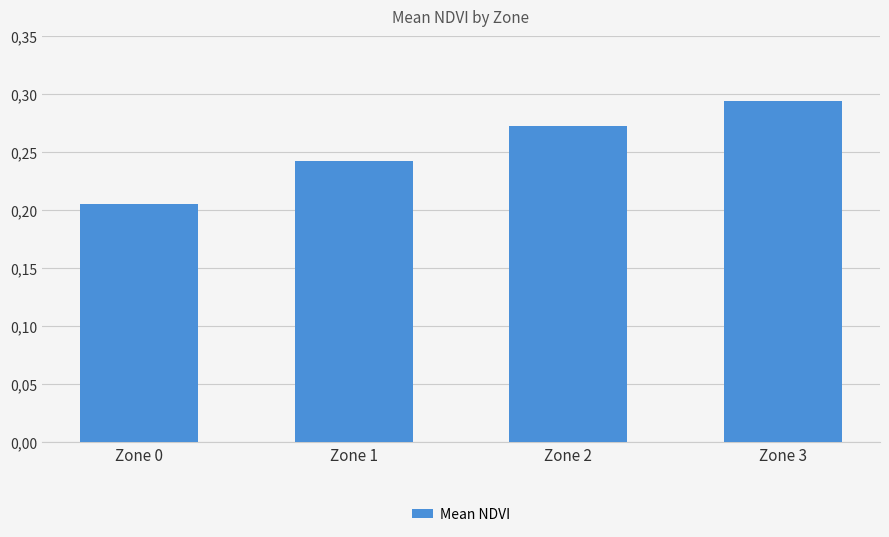

Are the bars horizontal?

No